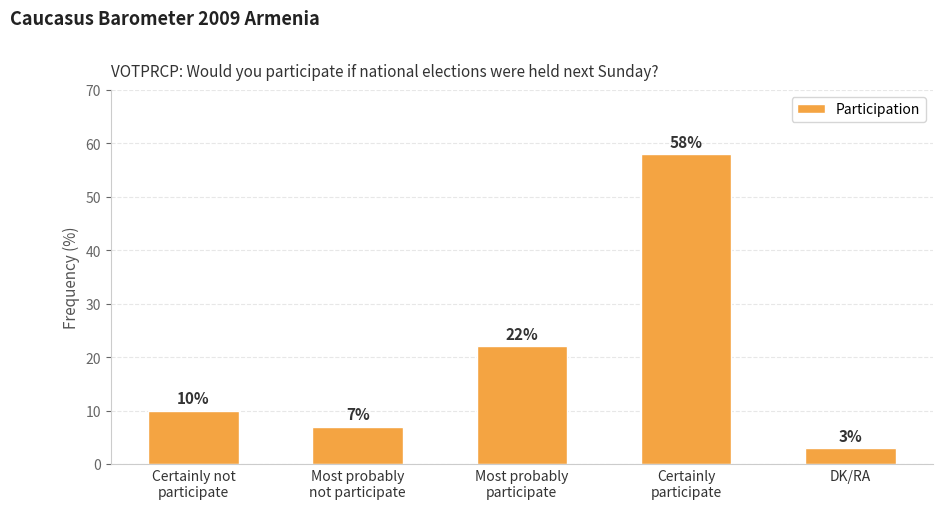

Reading left to right, what are all the values shown in this chart?

Certainly not
participate=10	Most probably
not participate=7	Most probably
participate=22	Certainly
participate=58	DK/RA=3